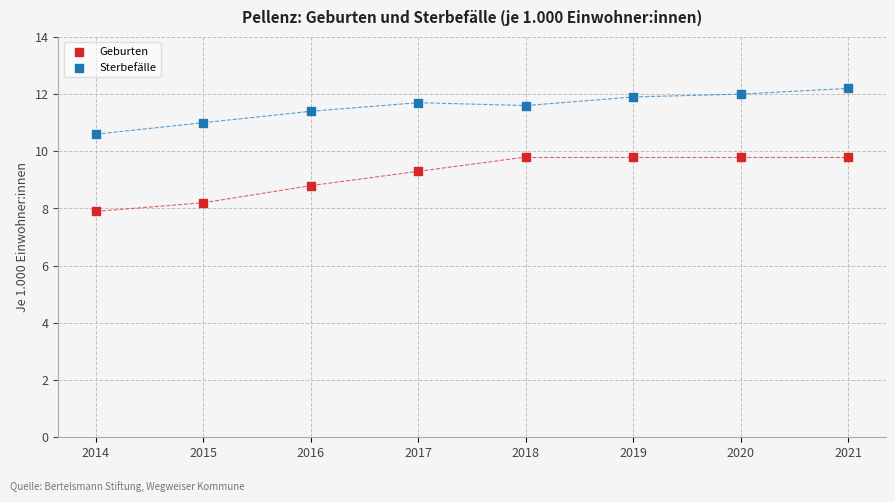

What are all the series names shown in the legend?

Geburten, Sterbefälle